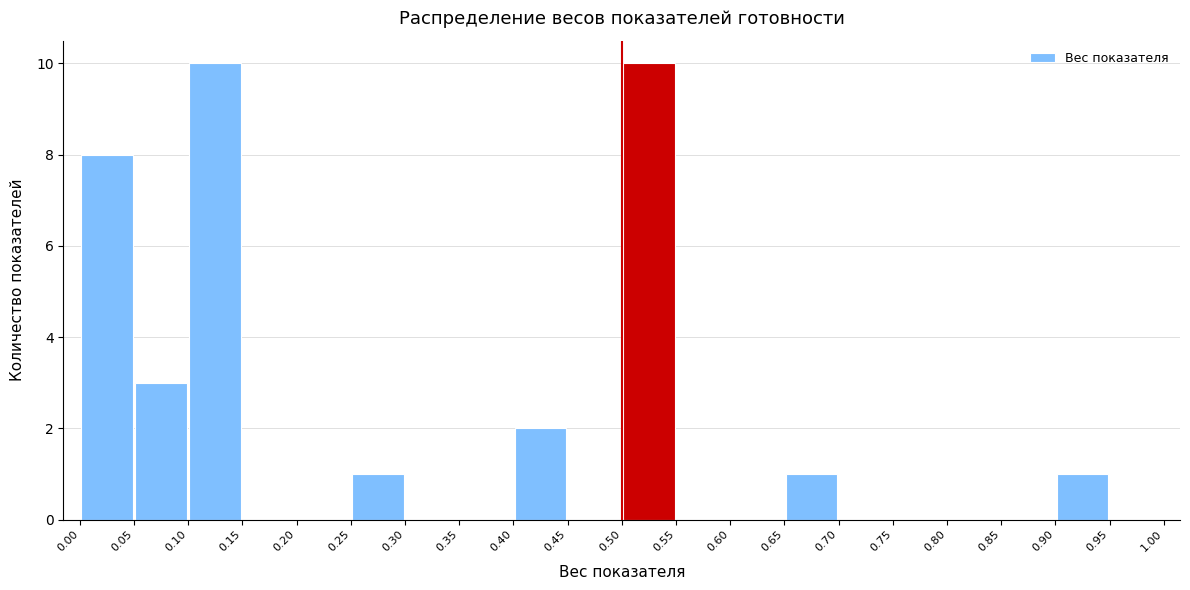

Reading left to right, list every bar in this chart as the range it spans on the x-axis followed by its height. The values are not printed on the chart, so give them approximately, as read against the axis.

0.00 to 0.05: 8
0.05 to 0.10: 3
0.10 to 0.15: 10
0.15 to 0.20: 0
0.20 to 0.25: 0
0.25 to 0.30: 1
0.30 to 0.35: 0
0.35 to 0.40: 0
0.40 to 0.45: 2
0.45 to 0.50: 0
0.50 to 0.55: 10
0.55 to 0.60: 0
0.60 to 0.65: 0
0.65 to 0.70: 1
0.70 to 0.75: 0
0.75 to 0.80: 0
0.80 to 0.85: 0
0.85 to 0.90: 0
0.90 to 0.95: 1
0.95 to 1.00: 0